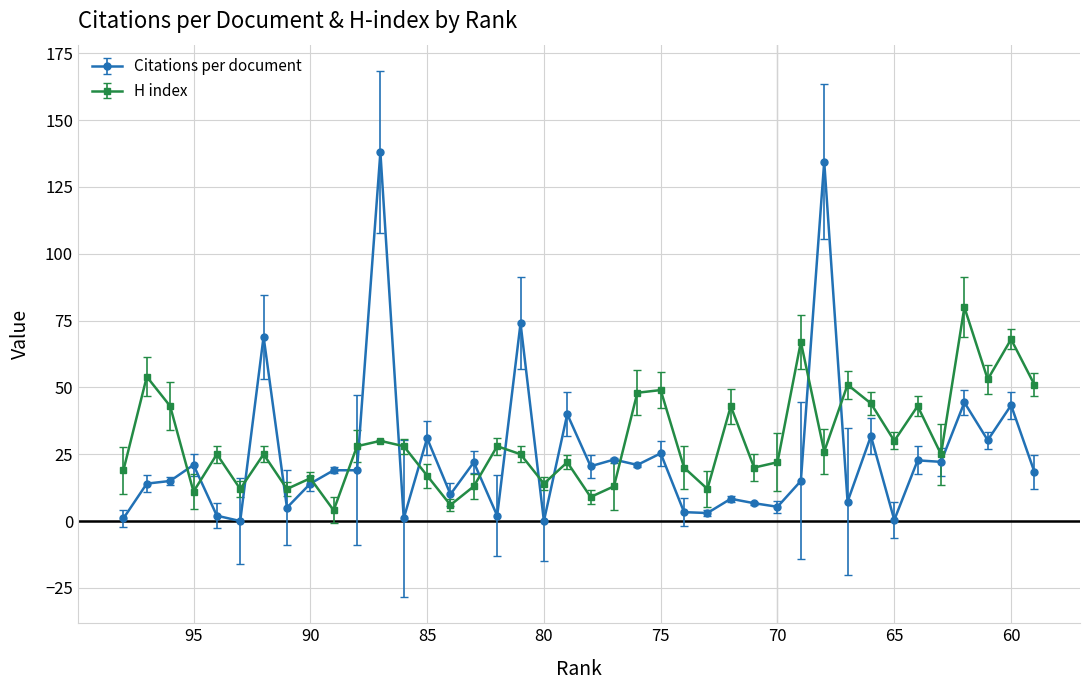

What is the value of the 29th point from the left?

5.3